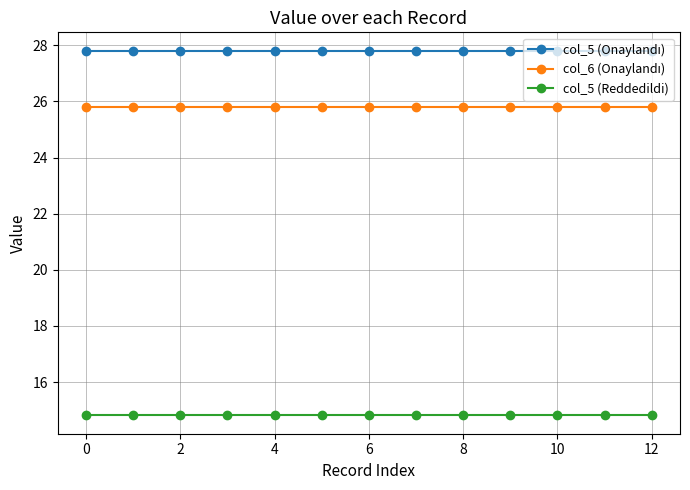

What is the smallest value displayed?

14.8